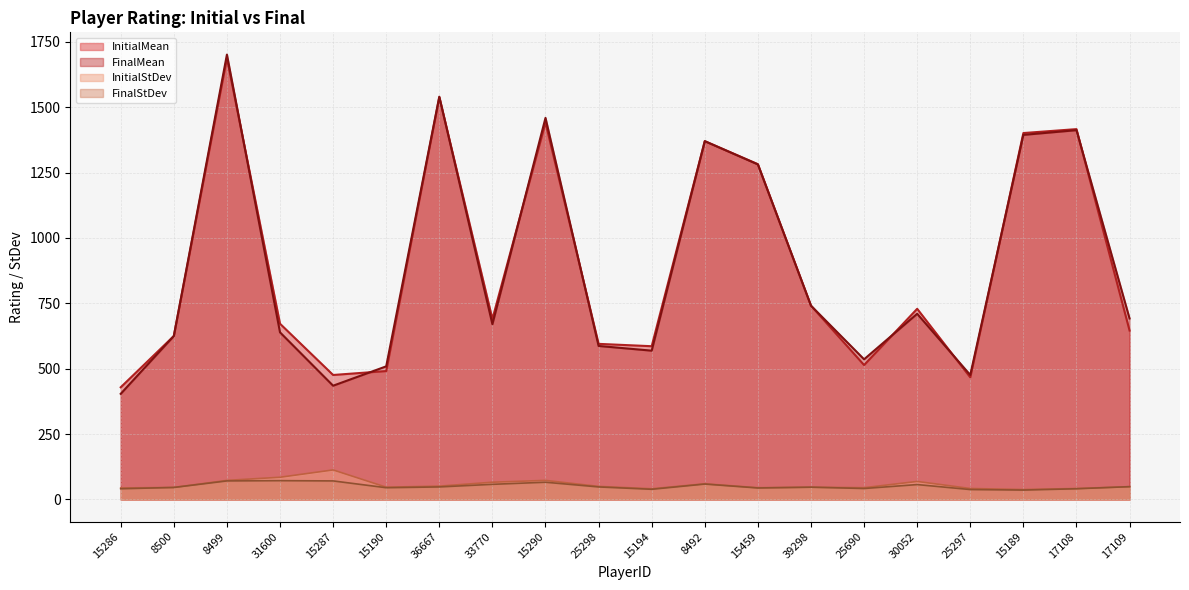

How many lines are shown in the chart?

4